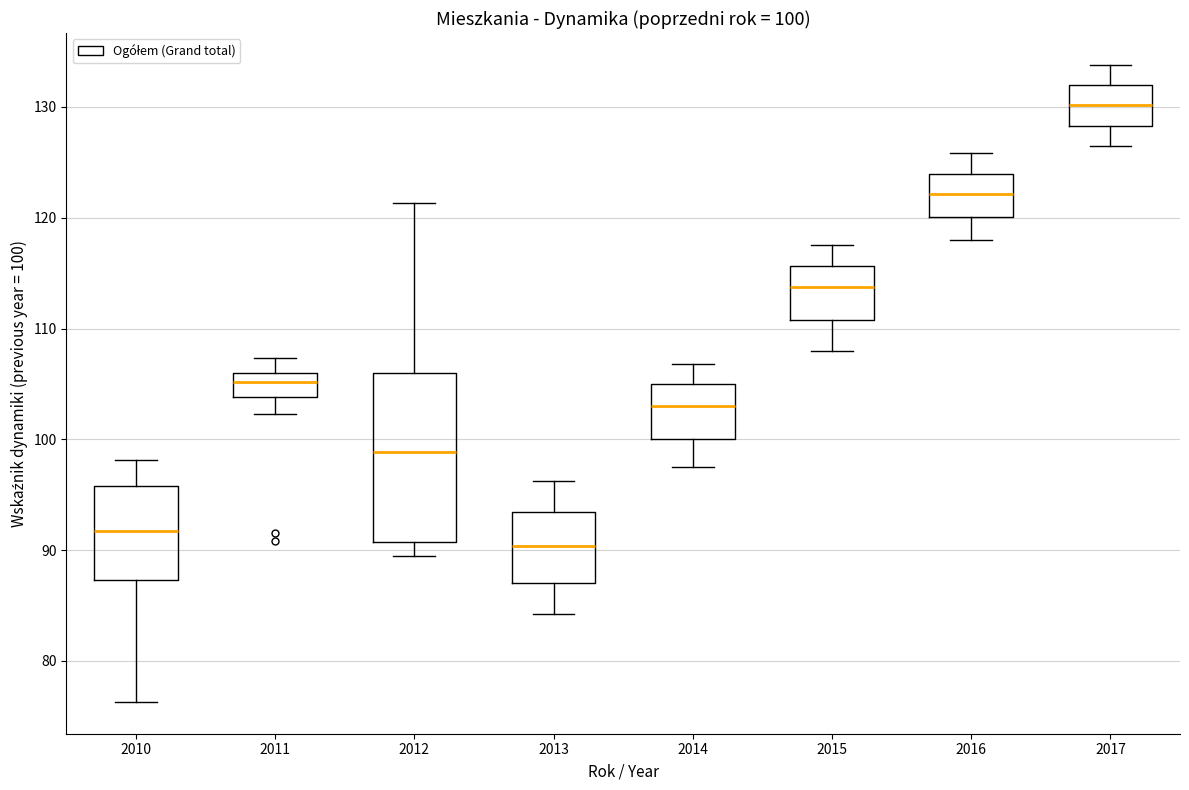

Which box is the tallest, from its lower edge to its upper edge?

2012